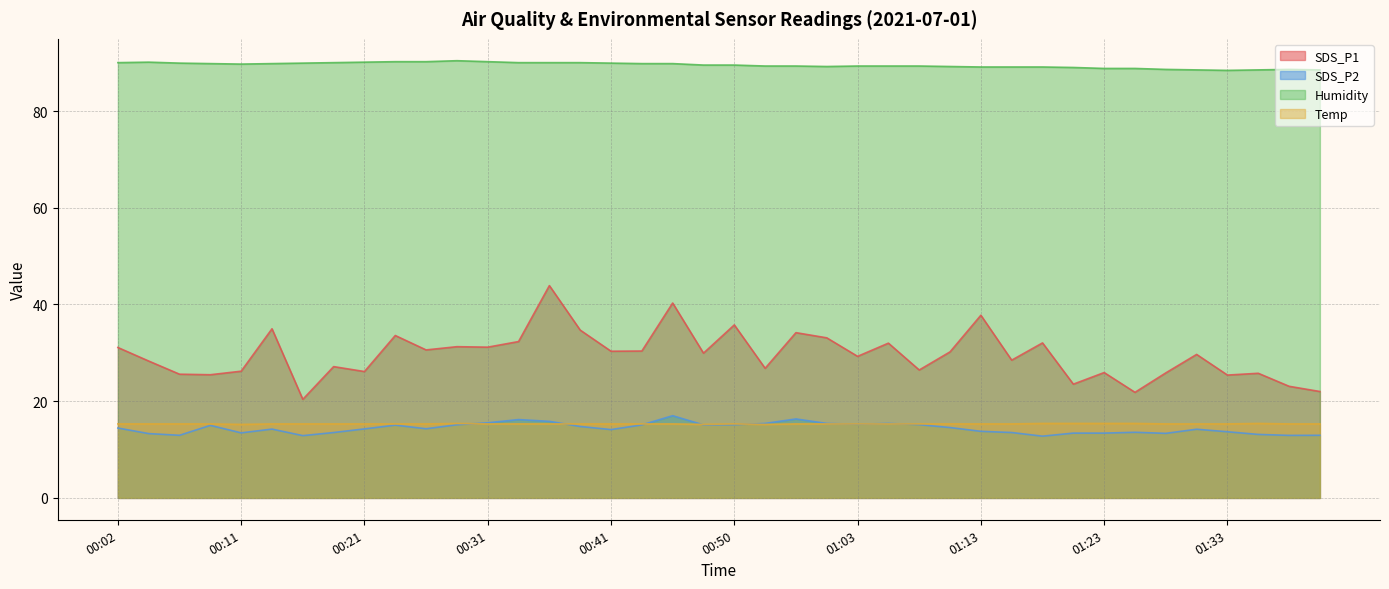

True or false: Temp and Humidity cross at least once.

False